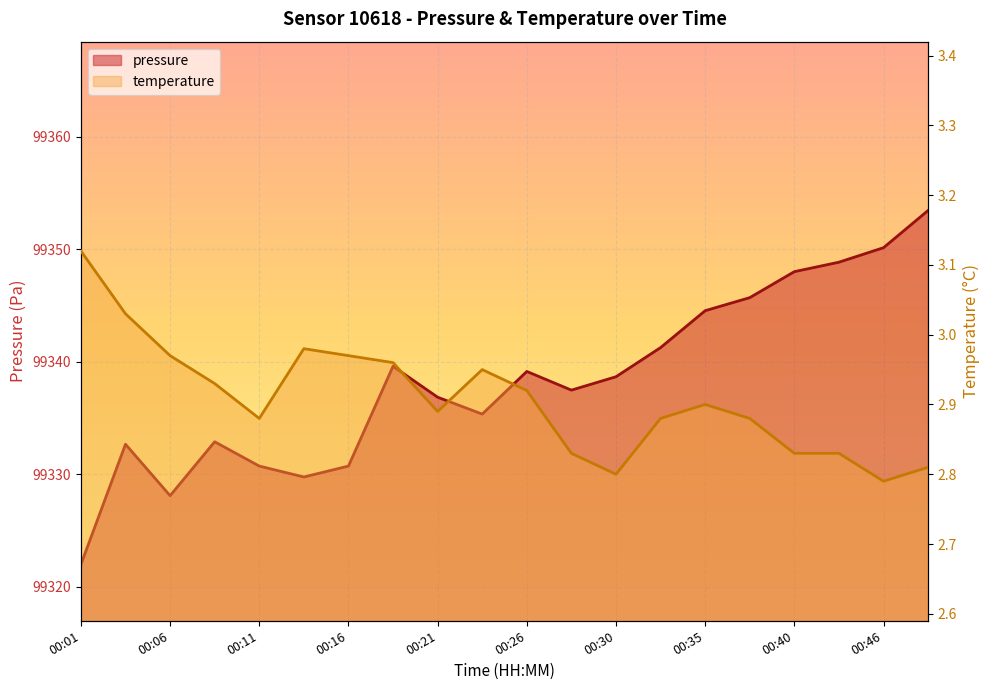

Between 00:18 and 00:26, which is larger?

00:18